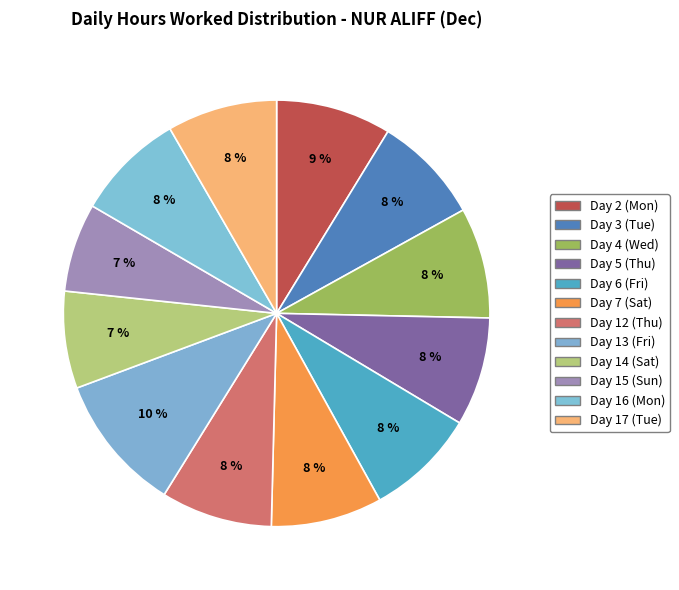

Does Day 6 (Fri) represent more than half of the total?

No